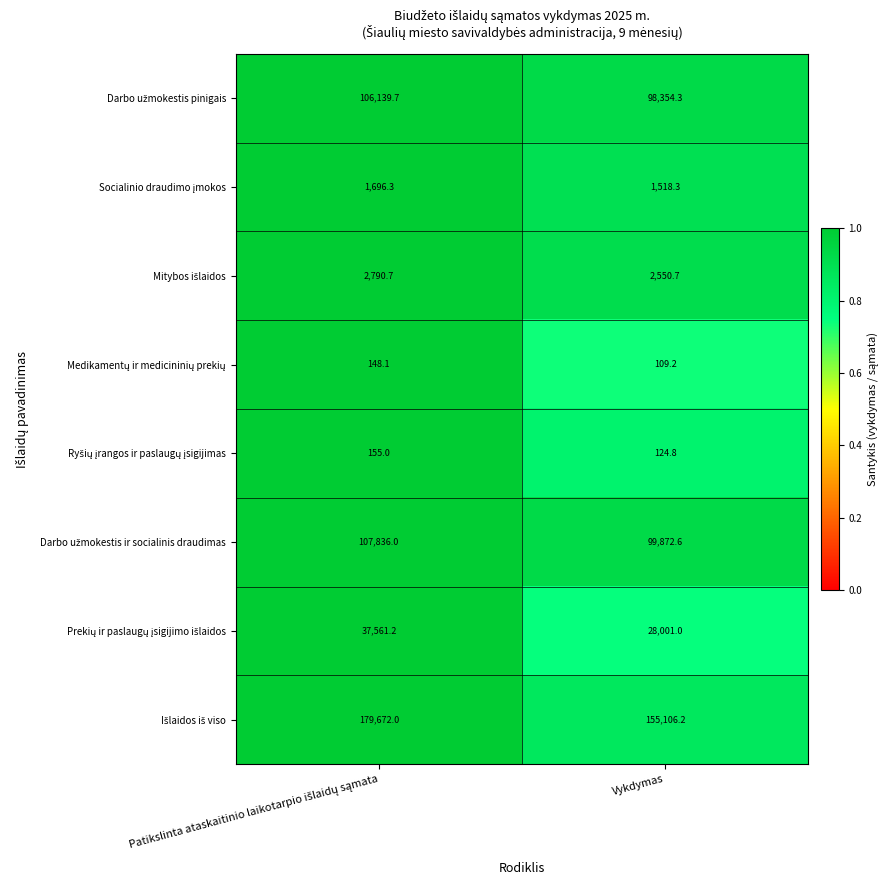

Which label corresponds to the smallest value in the chart?

Vykdymas